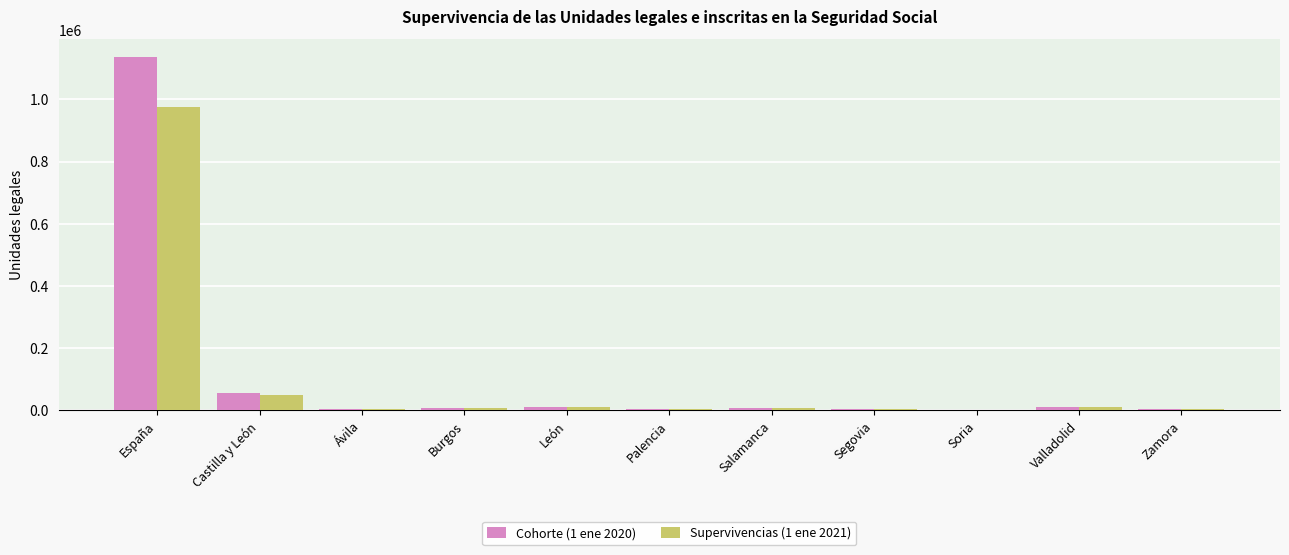

What is the spread (max minus min) of values at Palencia?

370